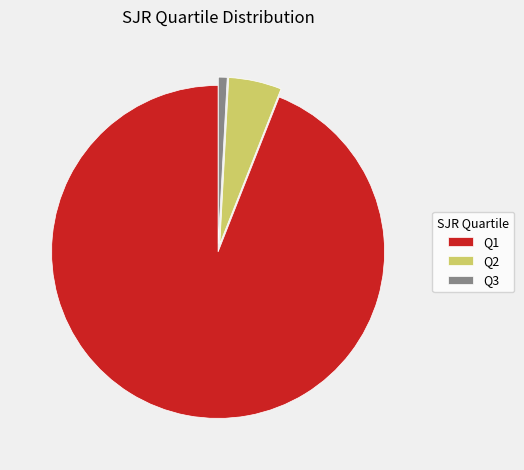

Between Q2 and Q3, which is larger?

Q2